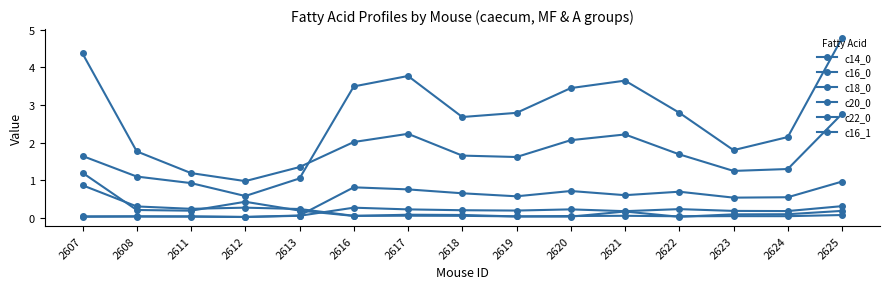

What is the difference between the second highest and minimum values in the c20_0 series?

0.8